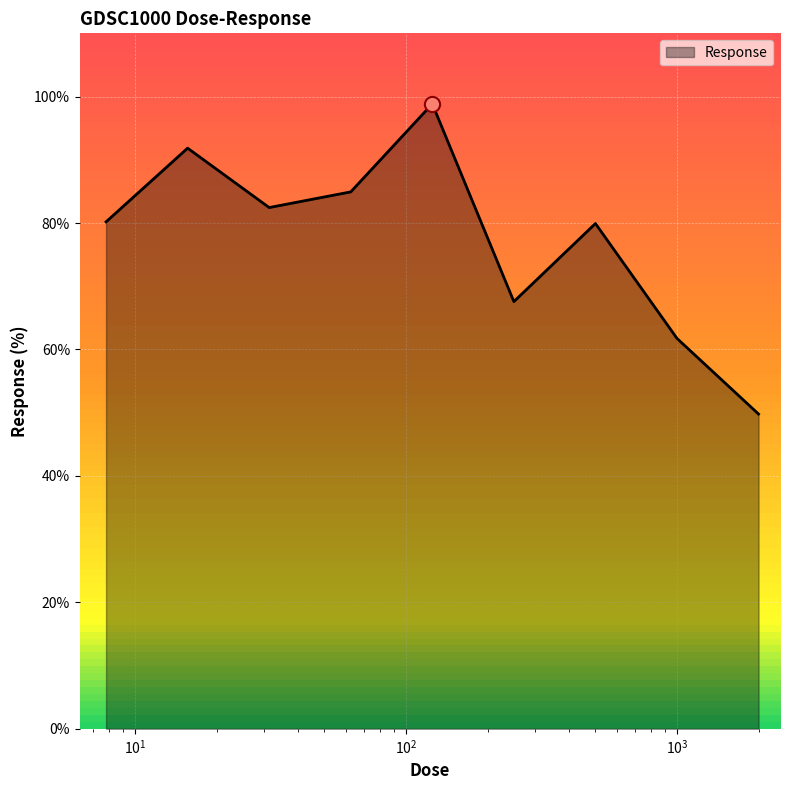

What is the difference between the maximum and minimum values?

49.1